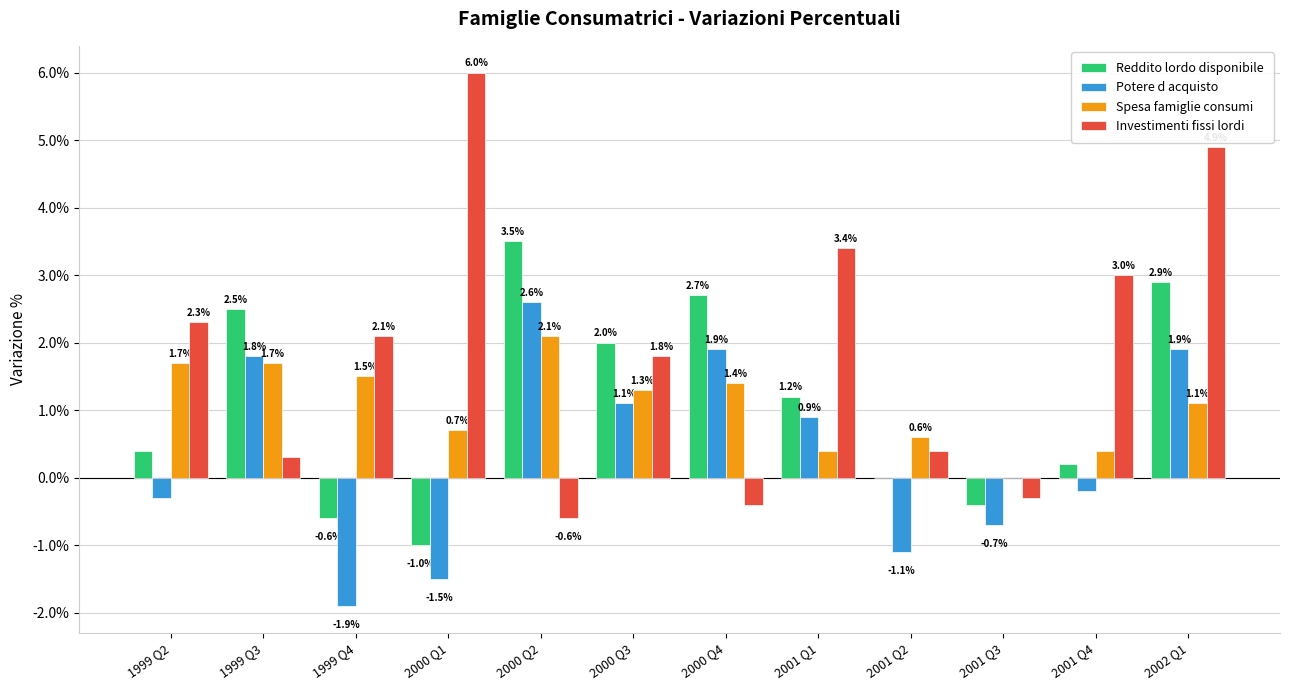

What is the average value of the Spesa famiglie consumi series?

1.1